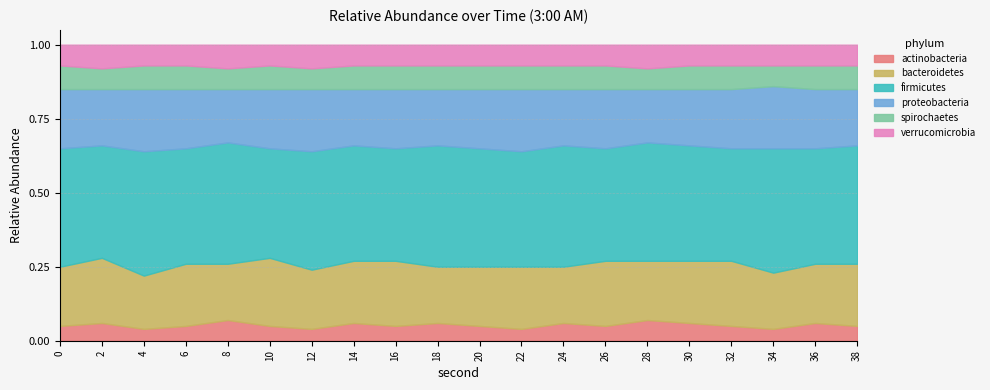

What is the spread (max minus min) of values at 4?

0.4